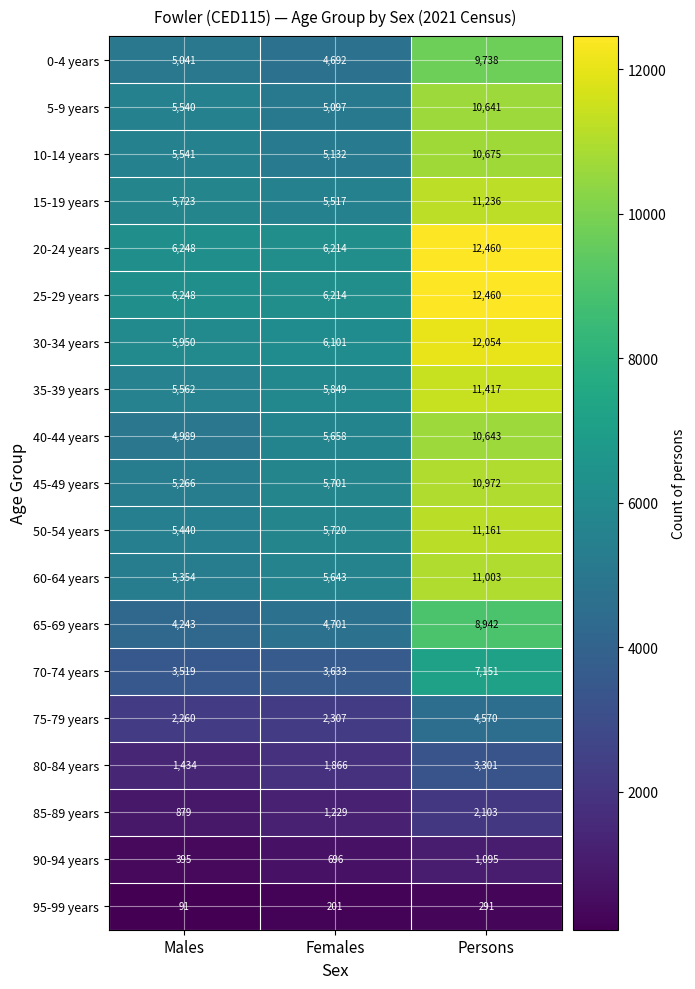

At which label is 0-4 years closest to 7215?

Males